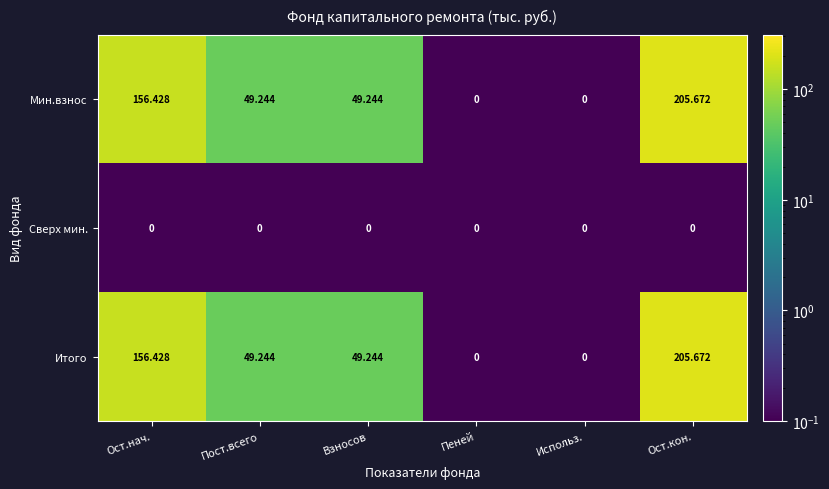

At which label does Итого first exceed 49?

Ост.нач.